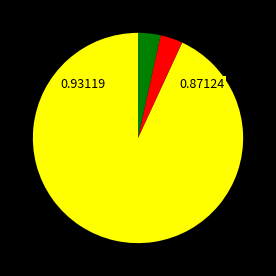

Is there any slice that represents more than half of the pie?

Yes